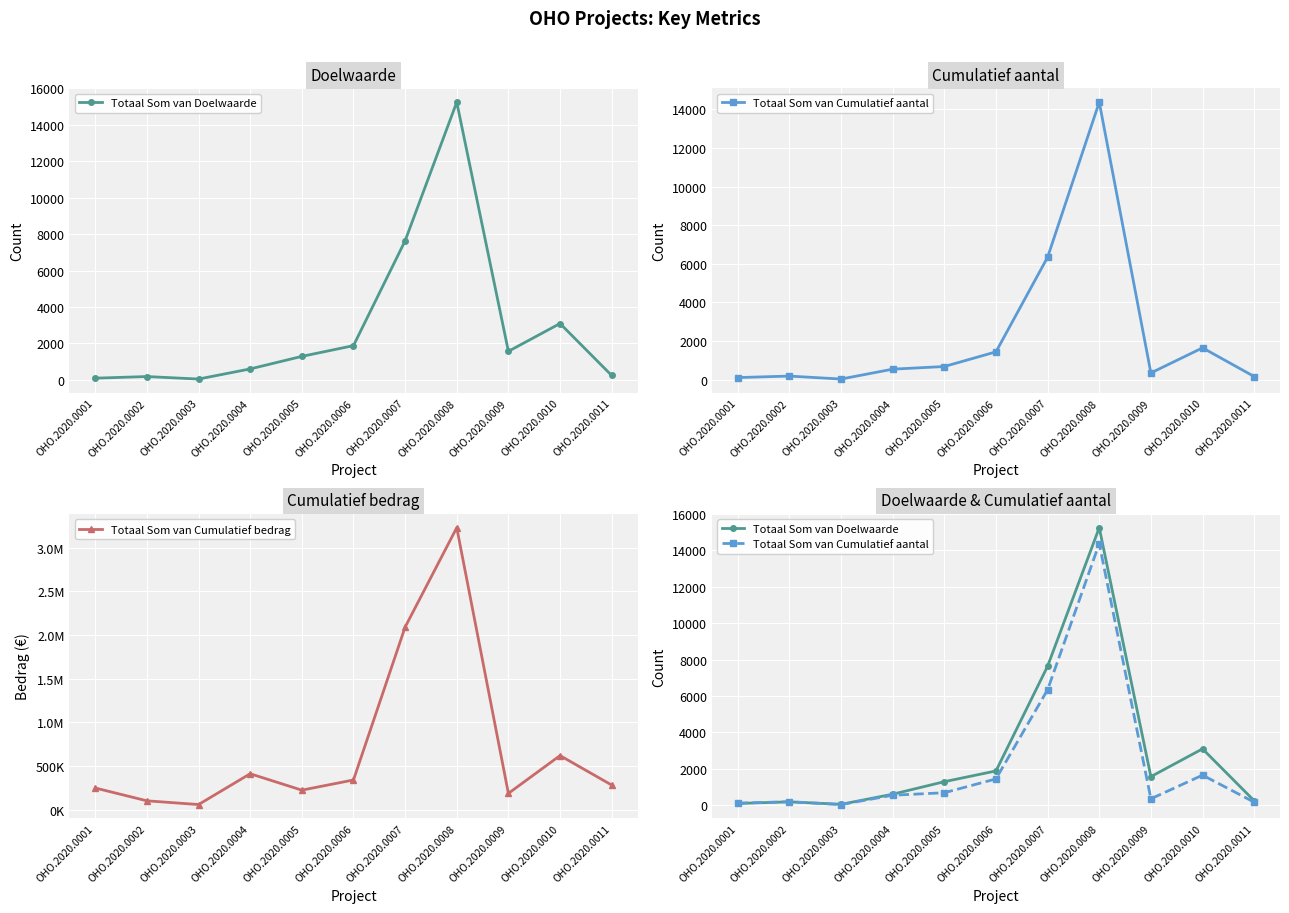

True or false: Totaal Som van Cumulatief bedrag has more than 1 interior local peaks.

True